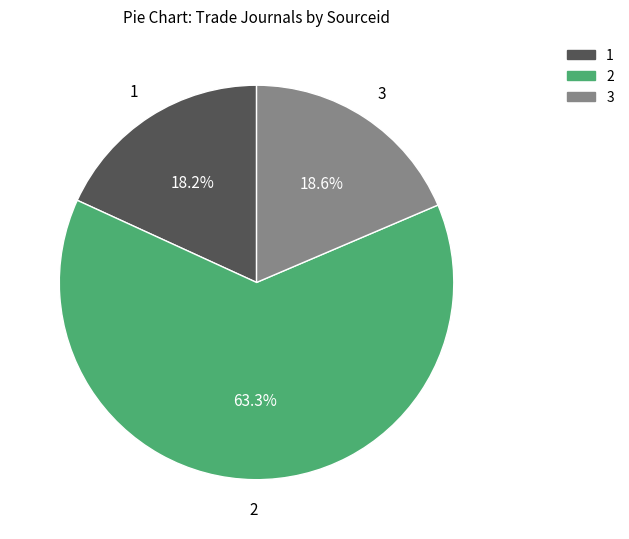

To the nearest percent, what percentage of the pie is 2?

63%